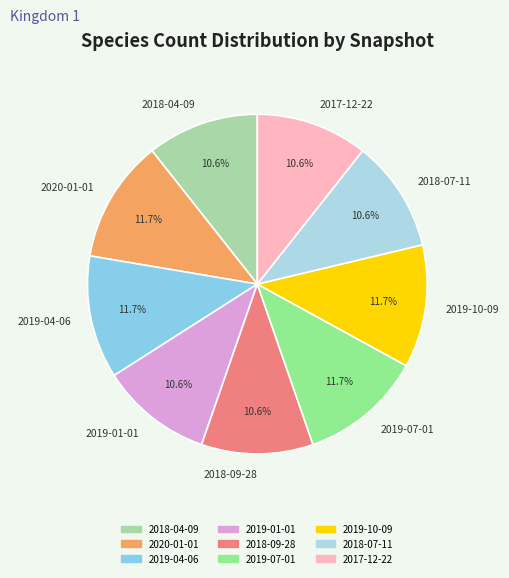

Is there any slice that represents more than half of the pie?

No